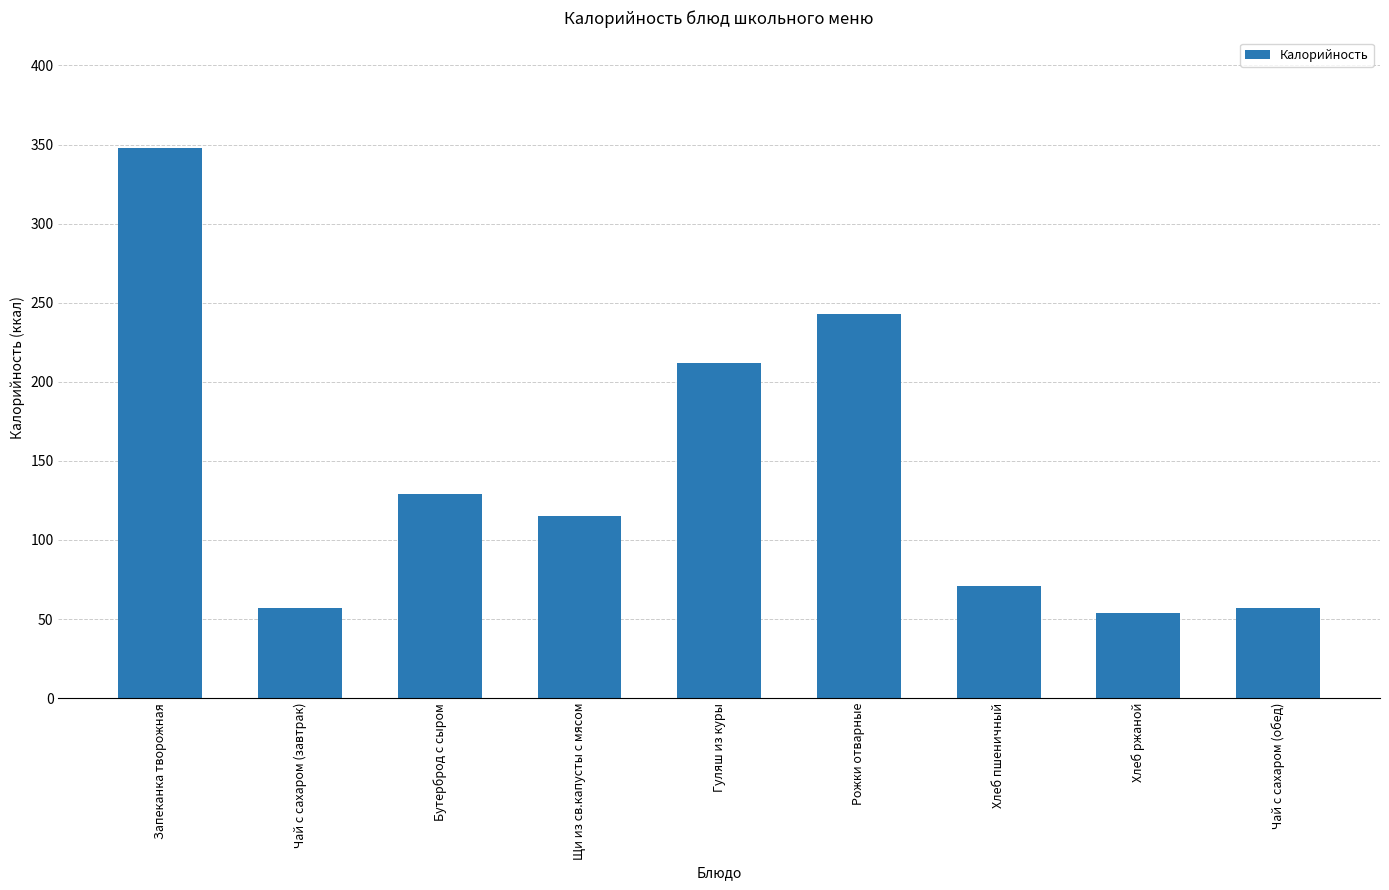

What is the average value?

143